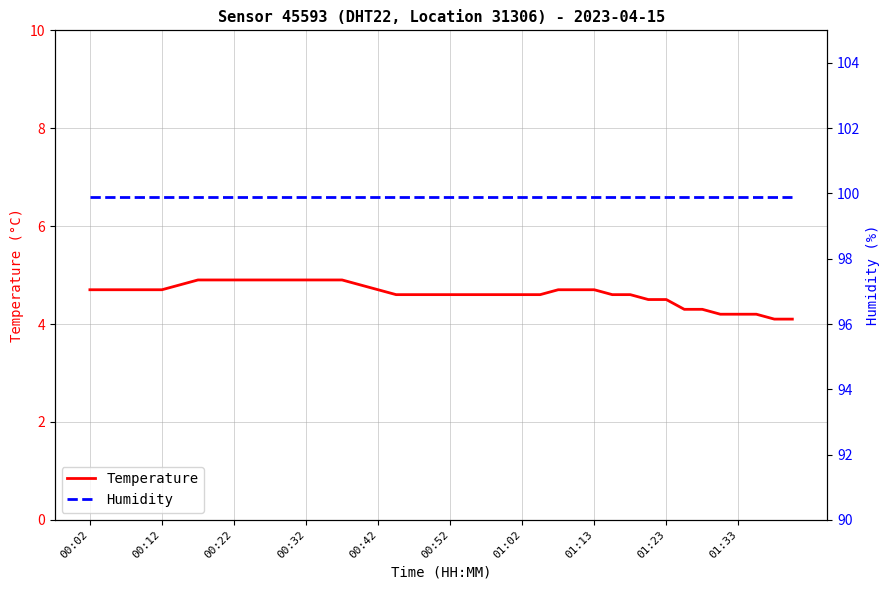

Read the Temperature value at 01:23.

4.5